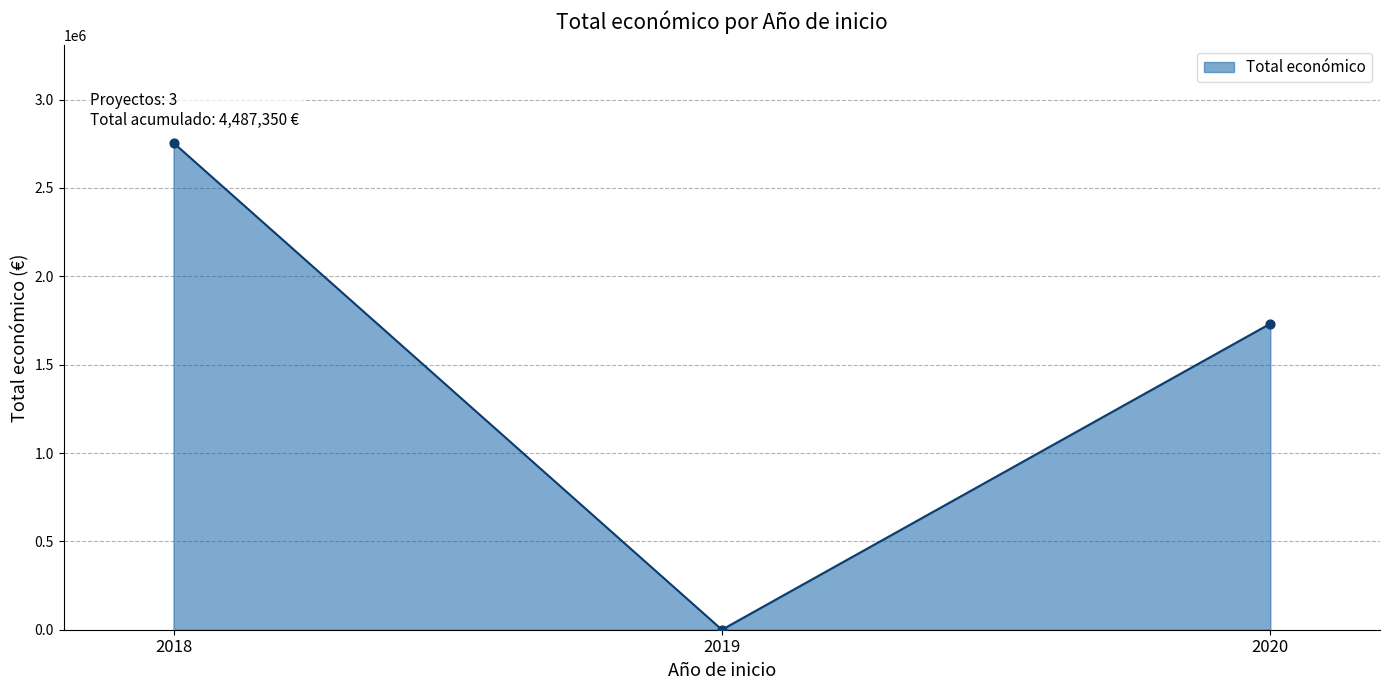

What is the change in value from 2018 to 2020?

-1023182